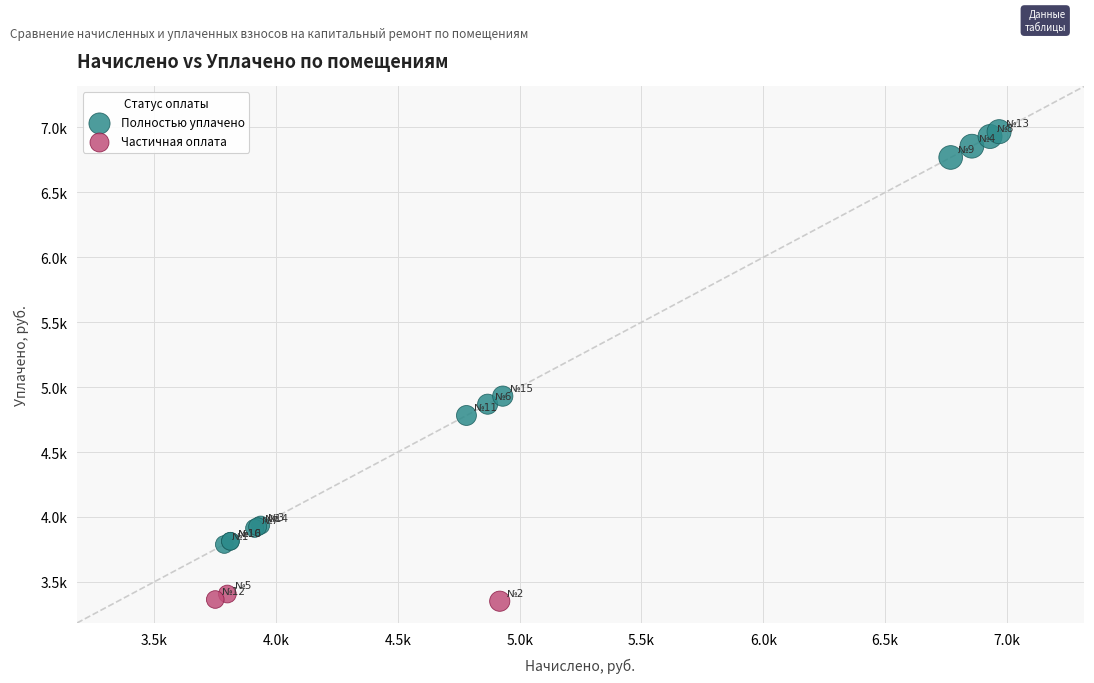

Which series has the widest spread of Y values?

Полностью уплачено